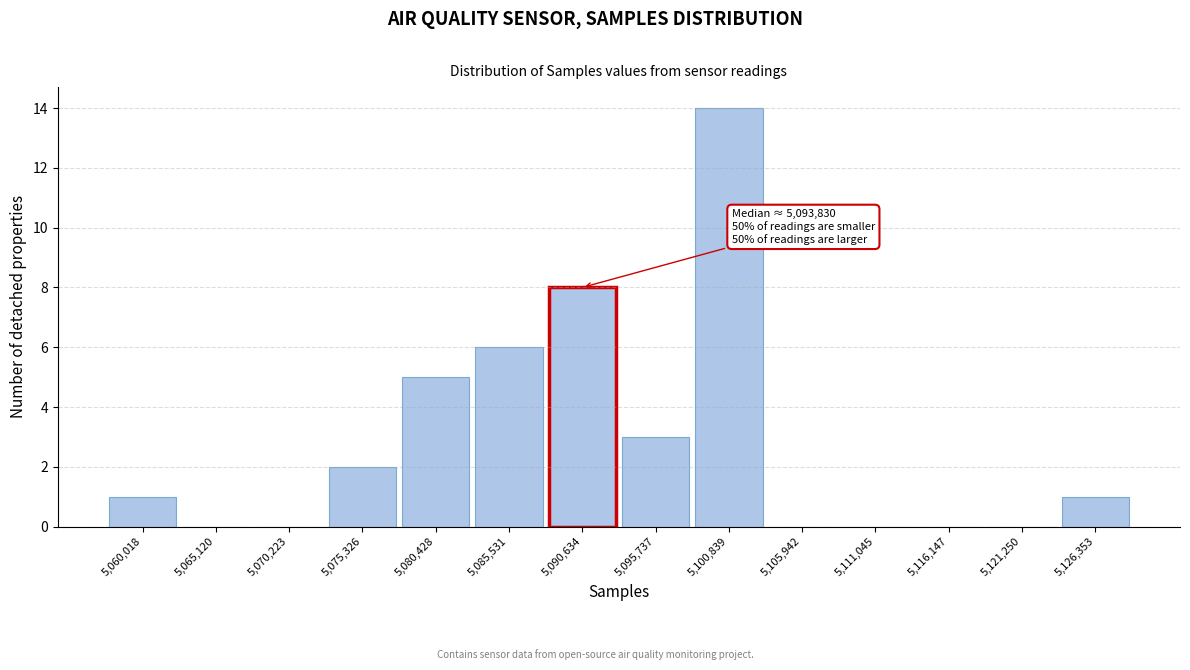

Reading right to left, extract all data points from this chart.

5,126,353=1	5,121,250=0	5,116,147=0	5,111,045=0	5,105,942=0	5,100,839=14	5,095,737=3	5,090,634=8	5,085,531=6	5,080,428=5	5,075,326=2	5,070,223=0	5,065,120=0	5,060,018=1